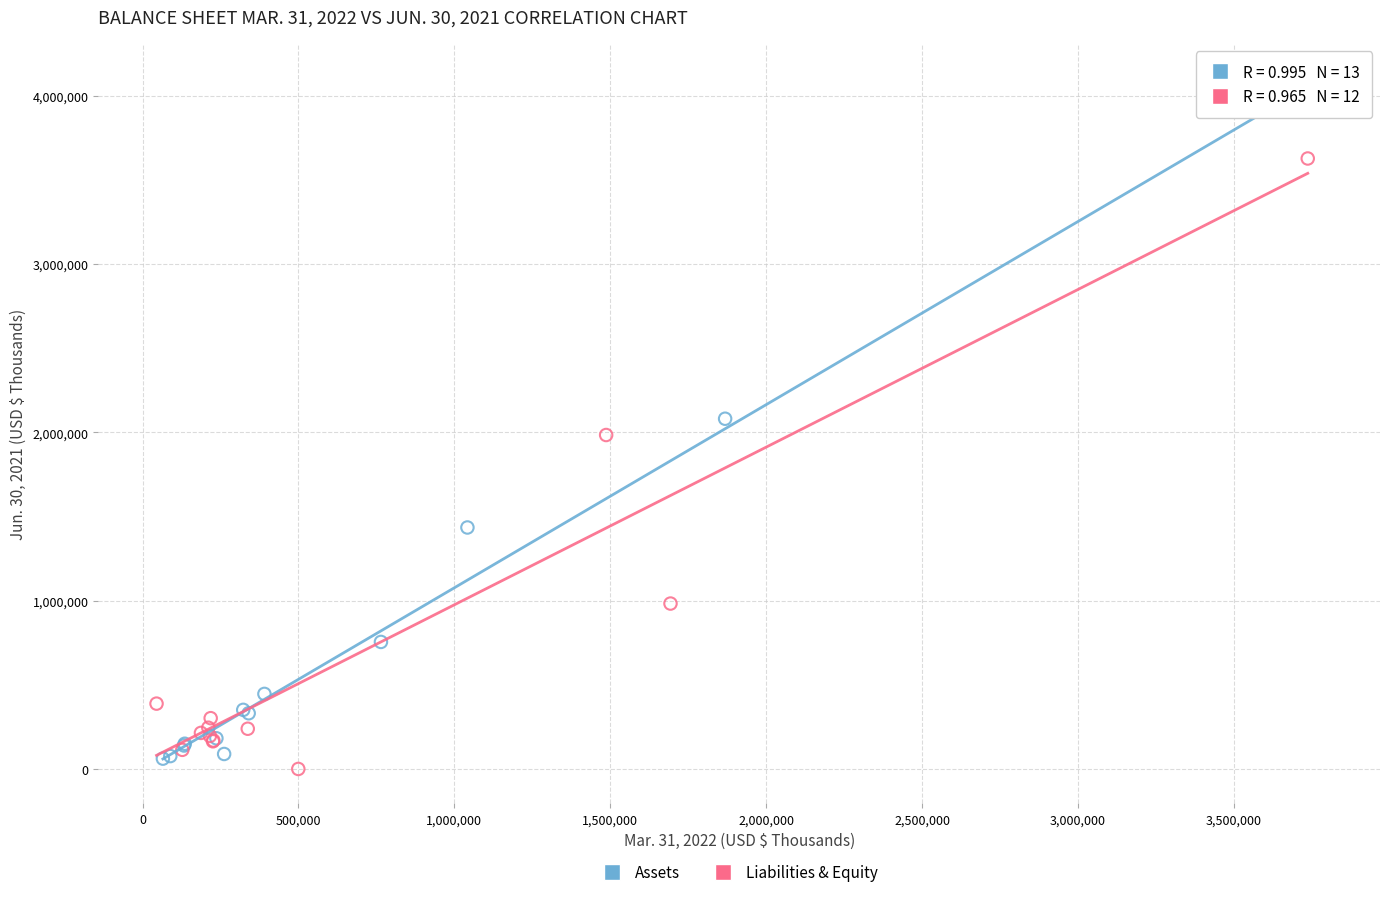

Which series reaches the maximum Y coordinate?

Assets